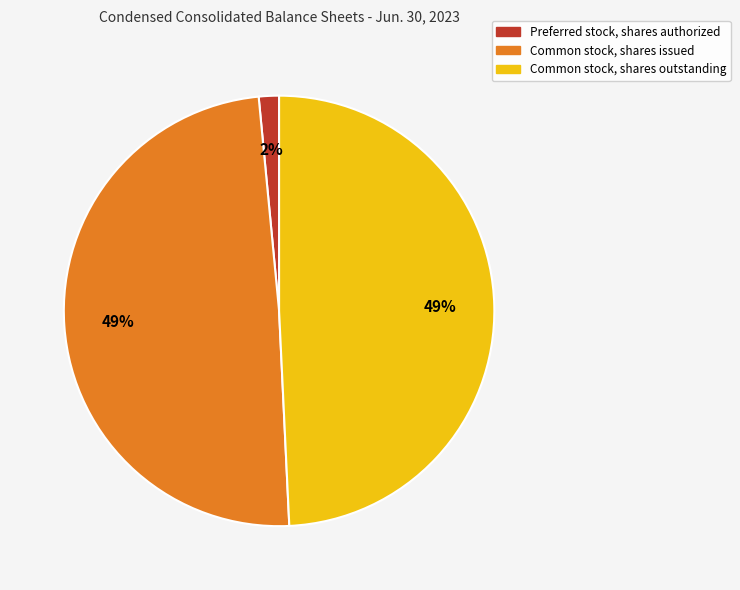

To the nearest percent, what percentage of the pie is Preferred stock, shares authorized?

2%